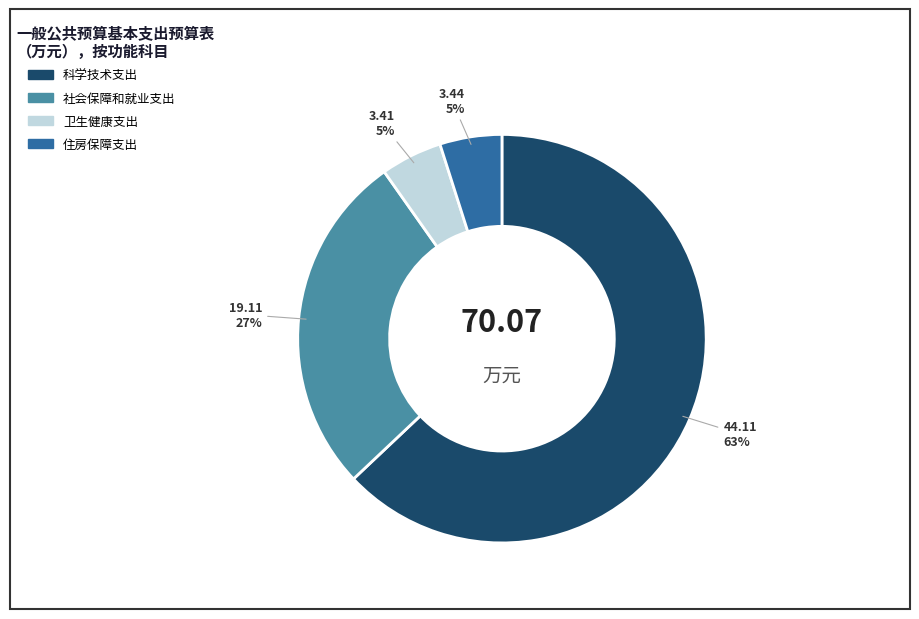

Between 住房保障支出 and 科学技术支出, which is larger?

科学技术支出